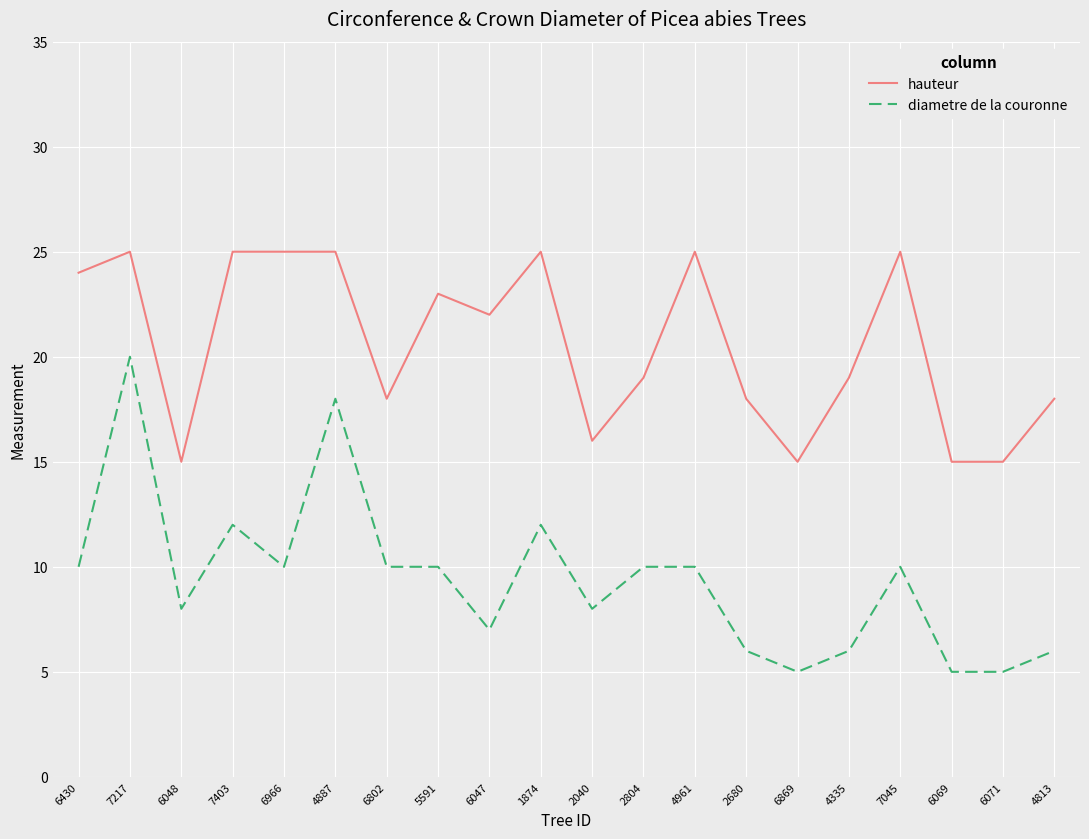

True or false: diametre de la couronne and hauteur cross at least once.

False